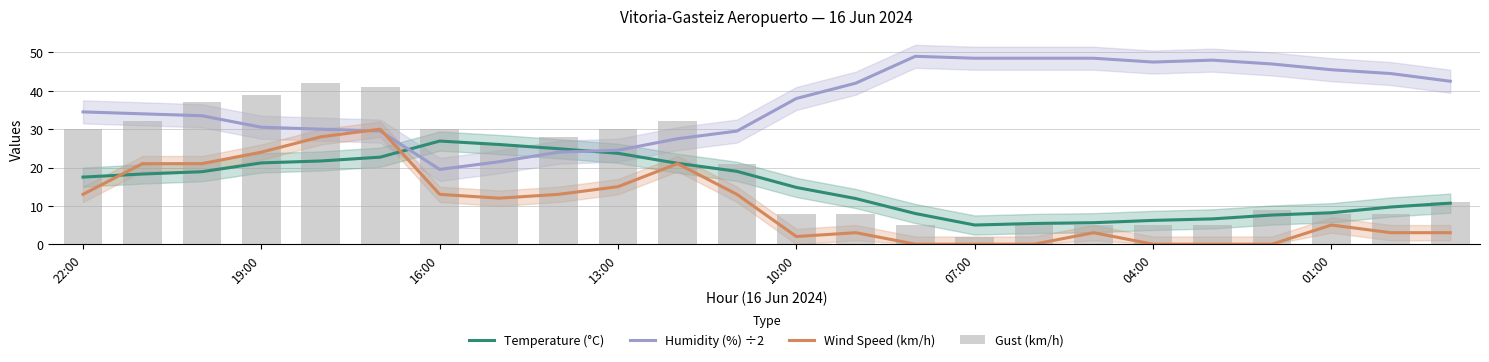

True or false: Humidity (%) ÷2 has a value of 59.7 at 22:00.

False